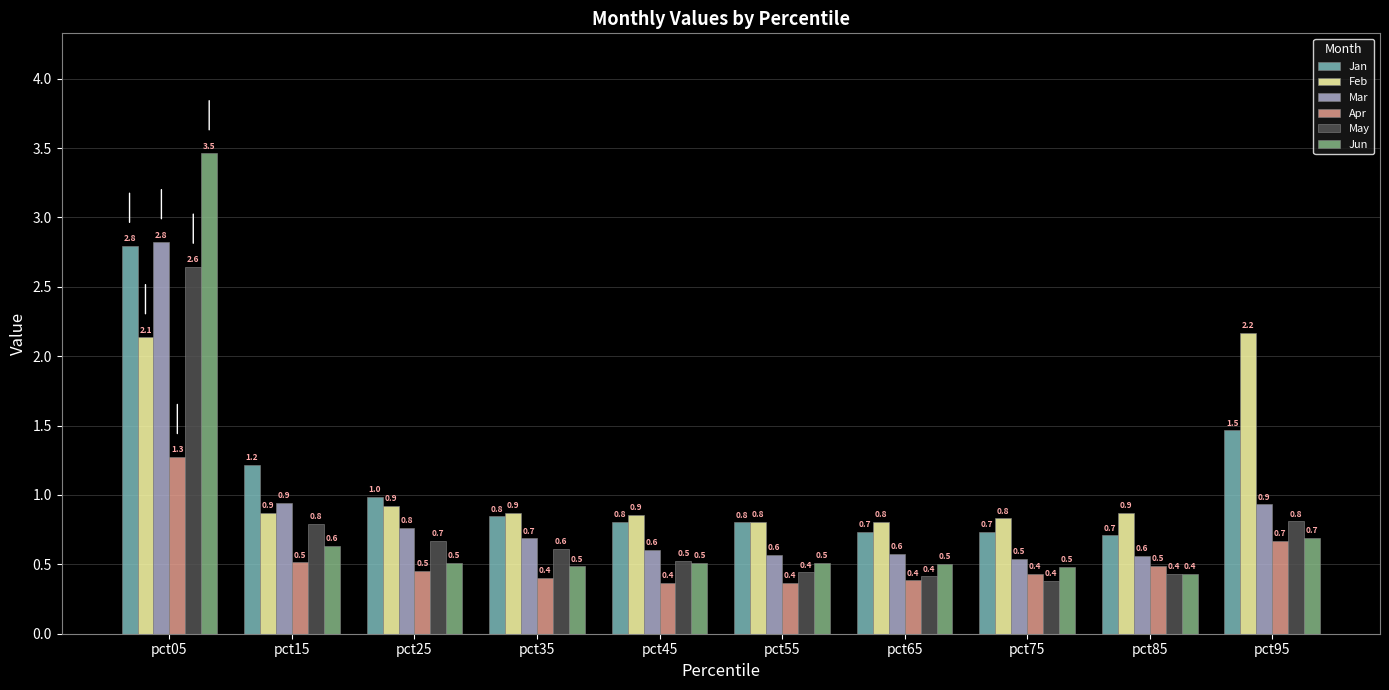

Between pct05 and pct25, which series saw the biggest shift?

Jun